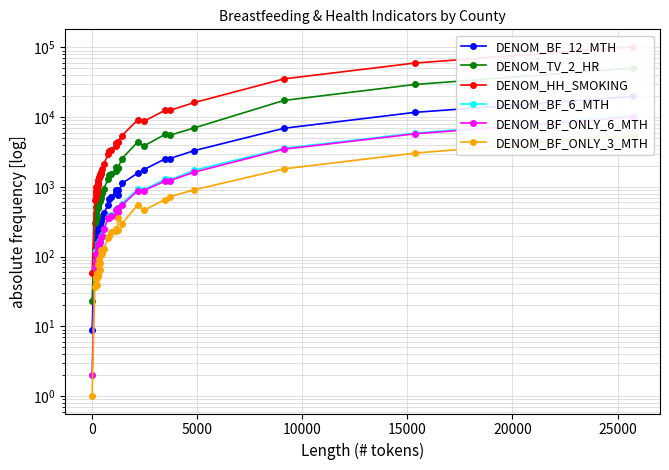

What is the sum of all DENOM_BF_12_MTH values?

61948